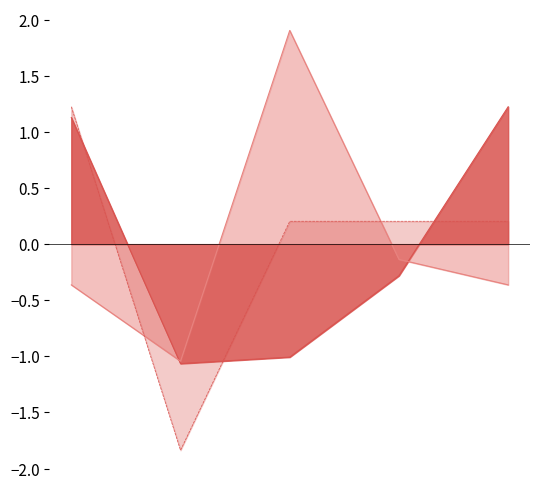

What is the greatest value displayed?

1.9